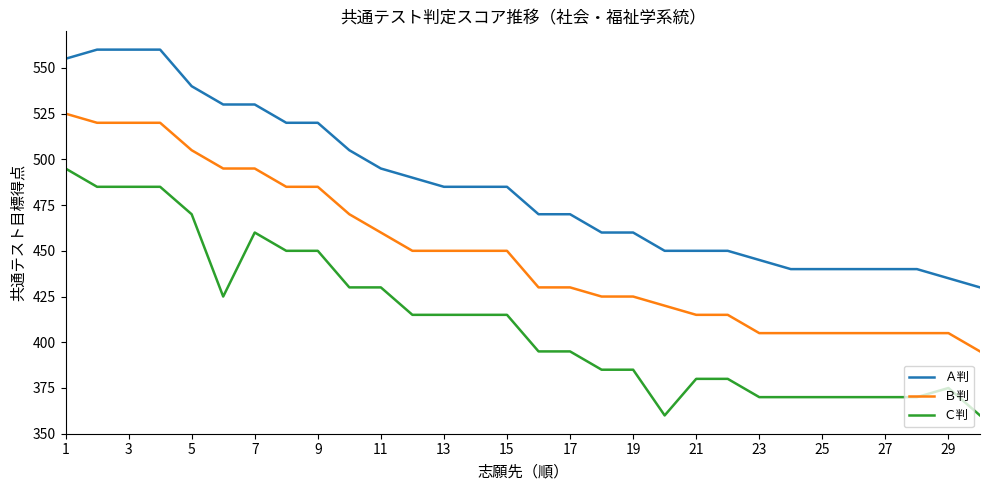

What is the smallest value displayed?

360